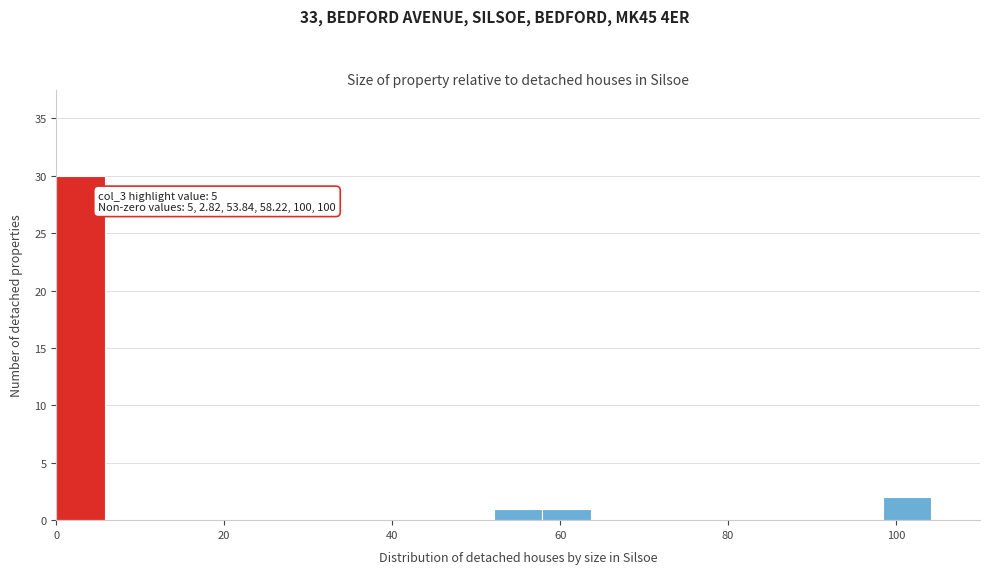

Read against the x-axis, roughly where is the centre of the tallest bar?

2